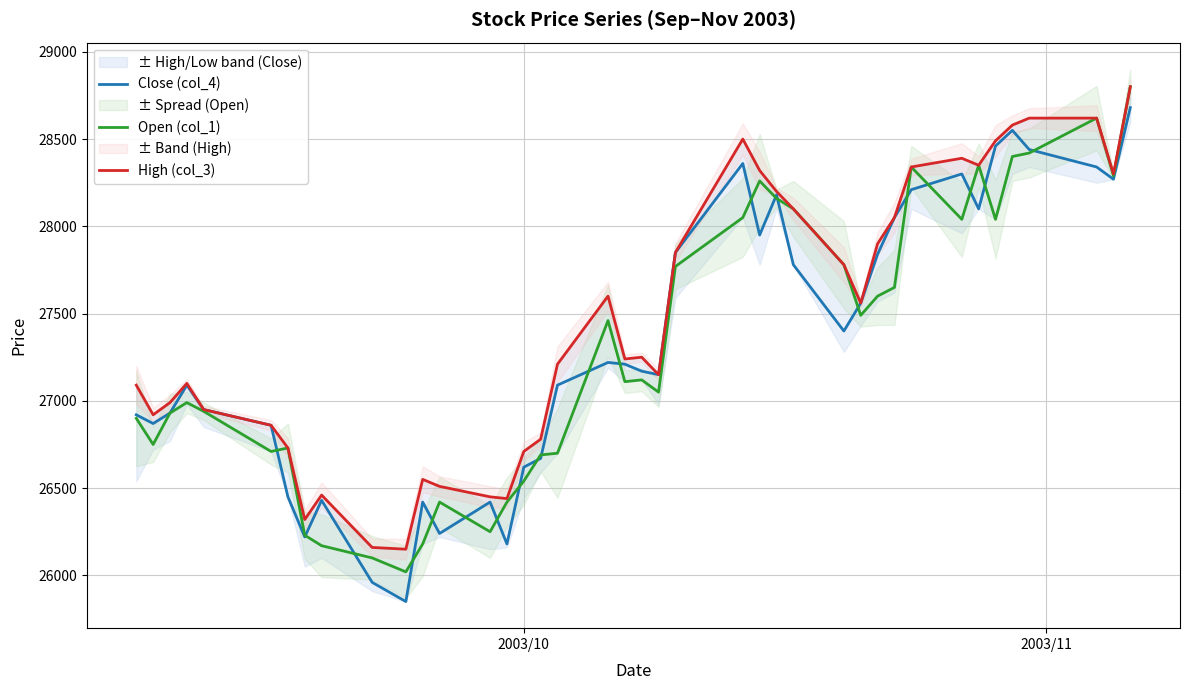

The value of High (col_3) at 2003/10 is 41576. True or false?

False